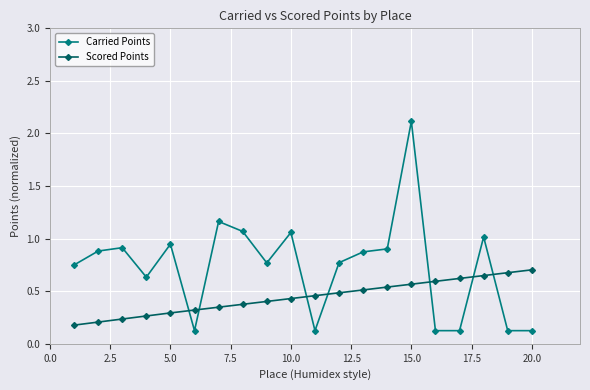

Which series has the largest range (max minus min)?

Carried Points